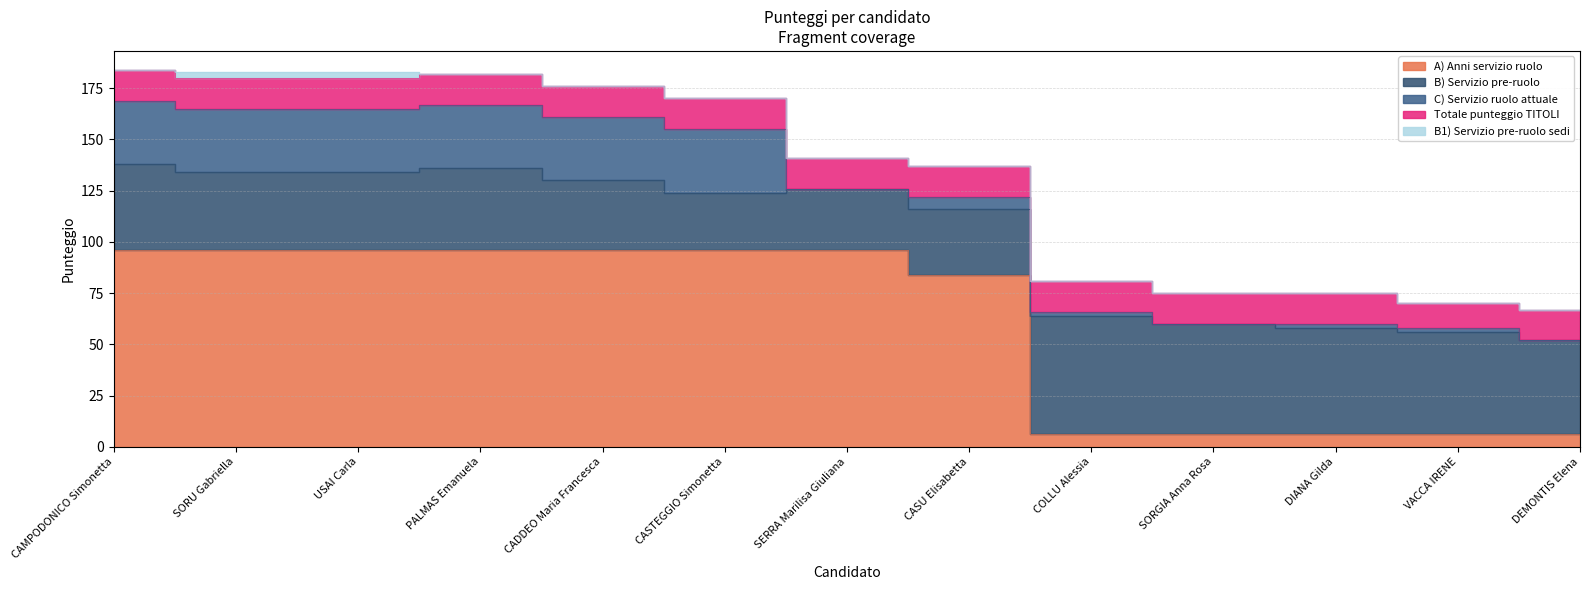

Where is A) Anni servizio ruolo nearest to the value 51?

CASU Elisabetta